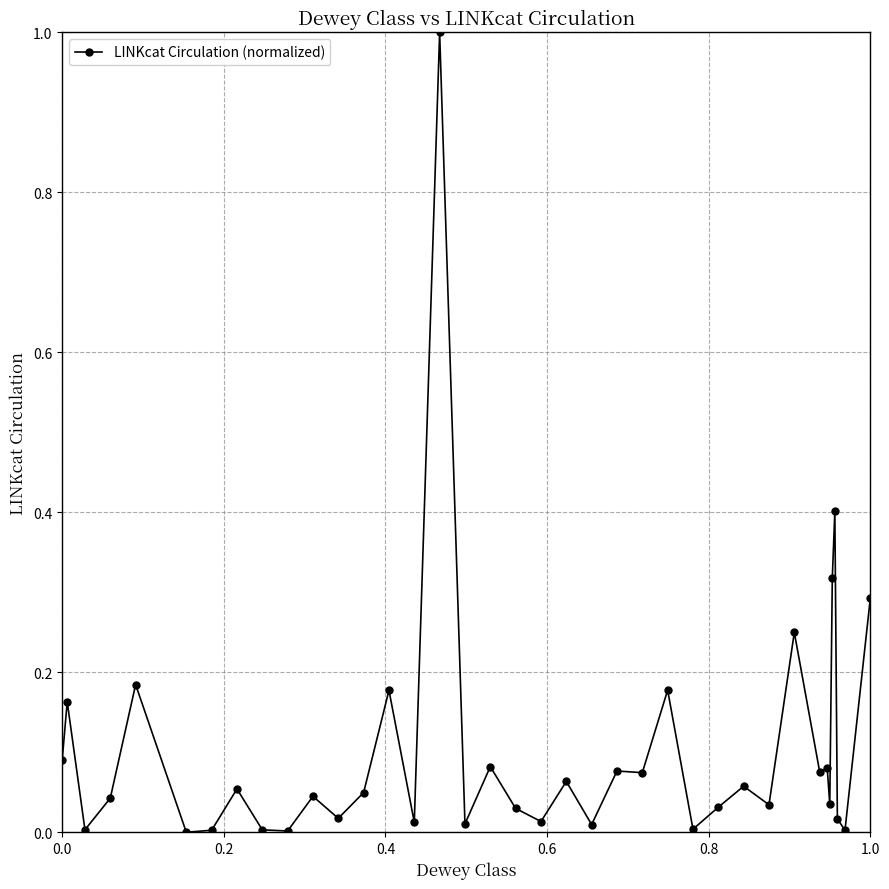

What is the maximum value shown in the chart?

1.0